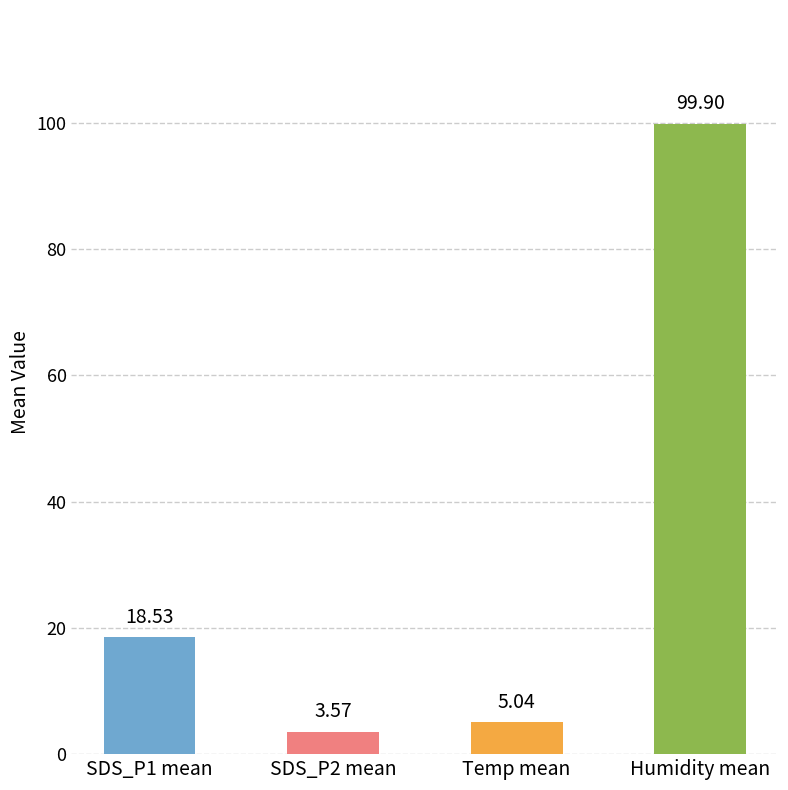

Rank the series by their maximum value, from highest to lowest.

Humidity, SDS_P1, Temp, SDS_P2